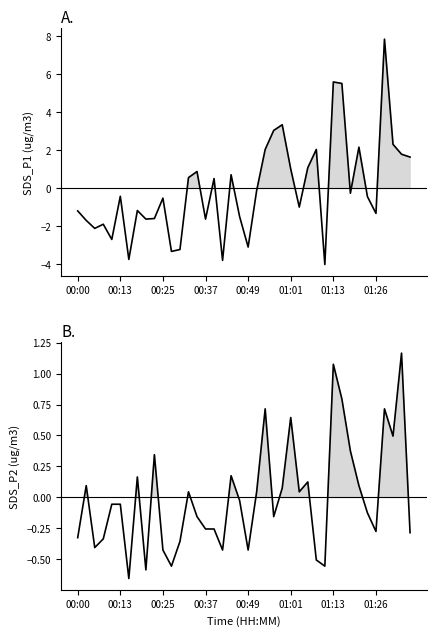

How many lines are shown in the chart?

2